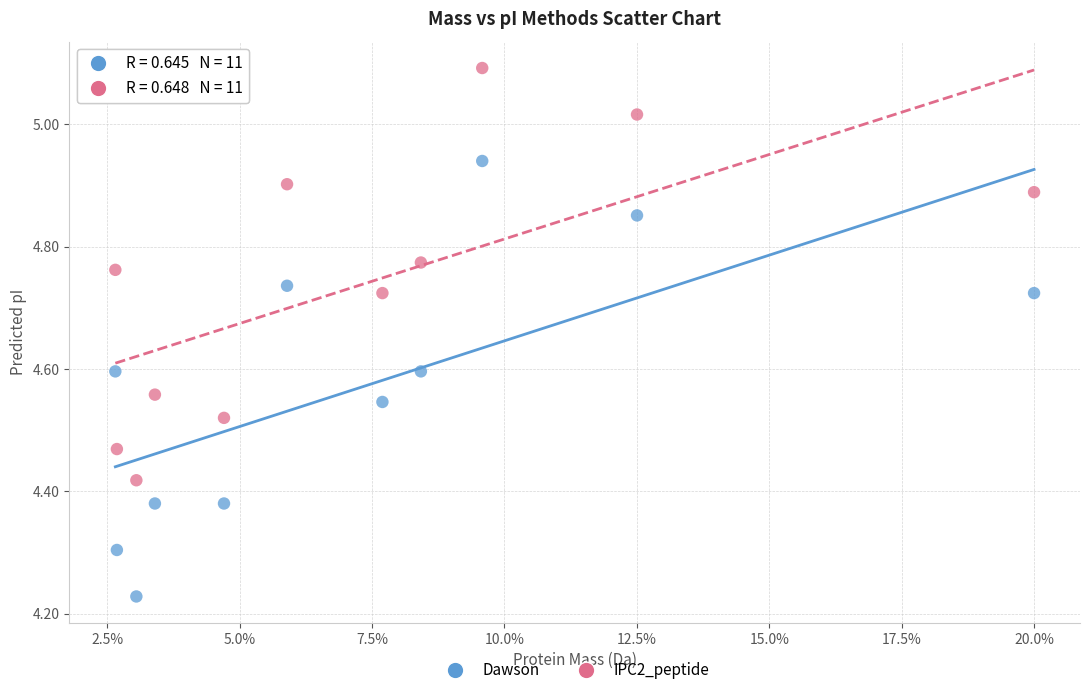

Which series reaches the minimum Y coordinate?

Dawson